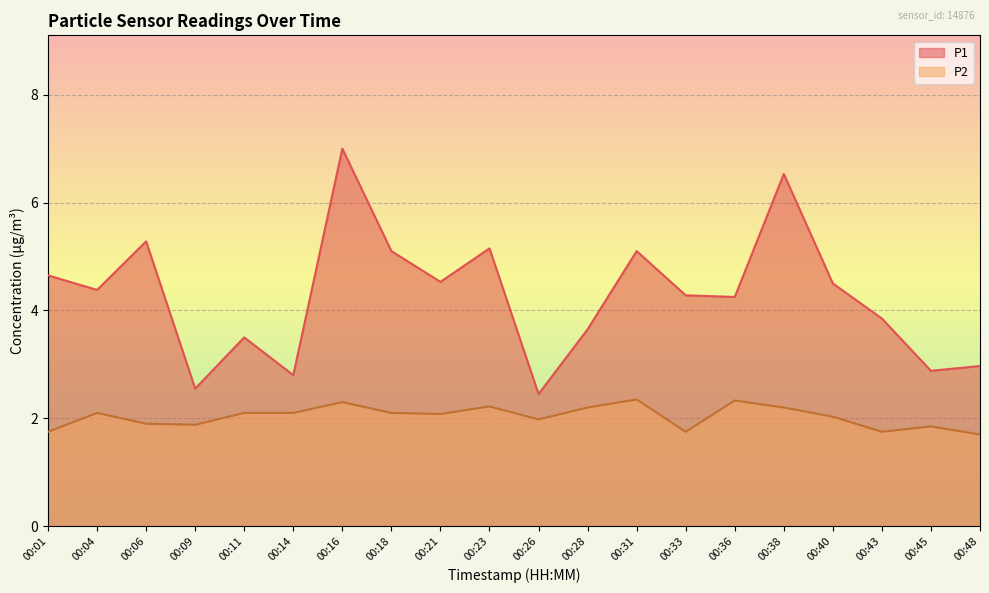

How many values in the P1 series are below 4?

8